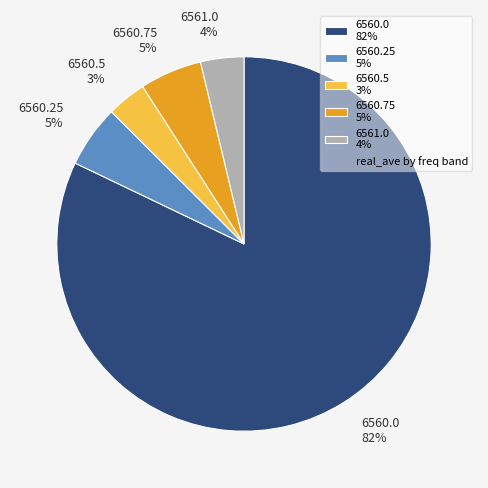

Count the number of slices in the pie.

5